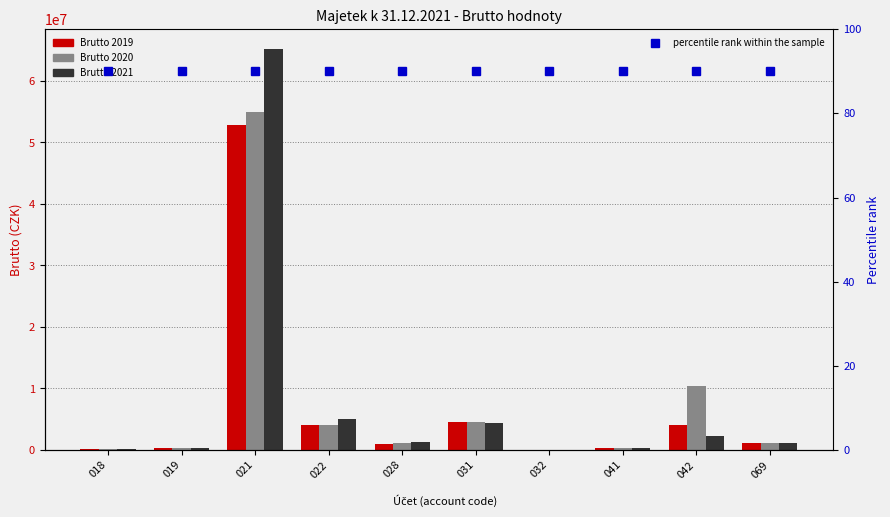

What is the minimum value for Brutto 2021?

25582.0